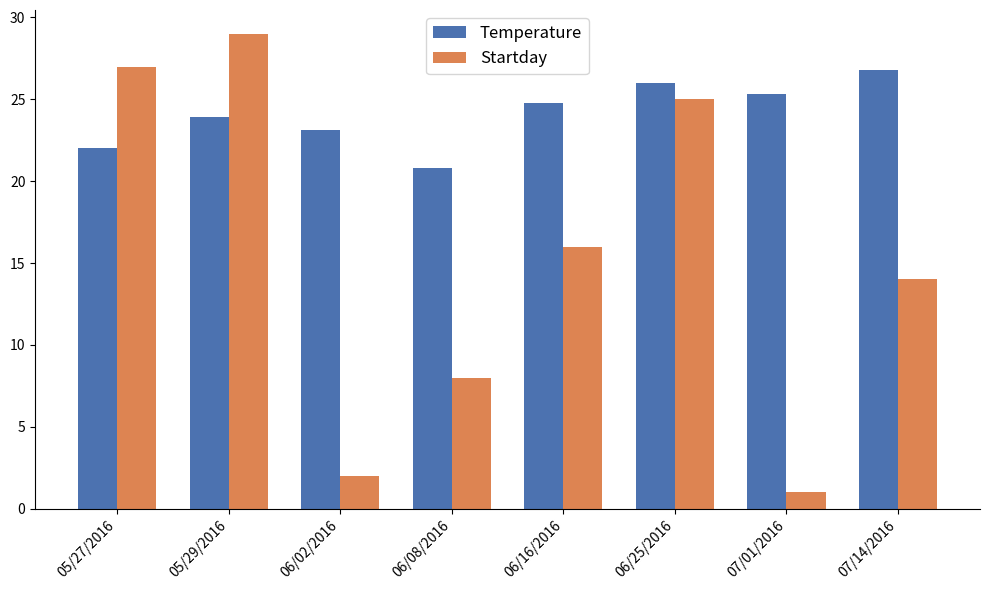

What is the spread (max minus min) of values at 05/27/2016?

5.0